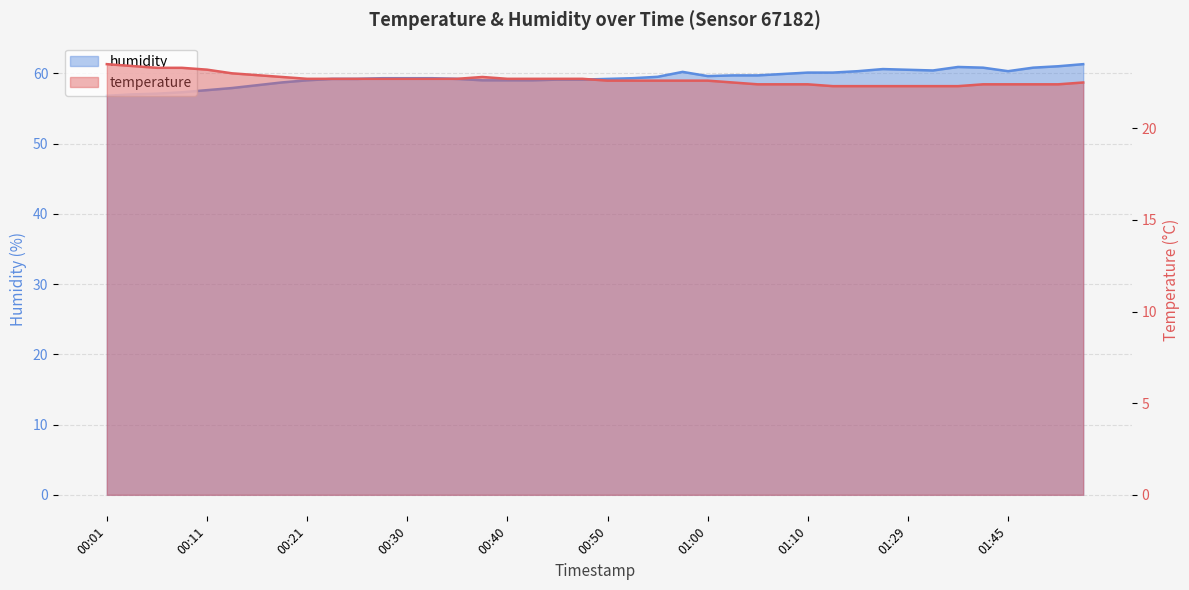

Does the chart have visible grid lines?

Yes